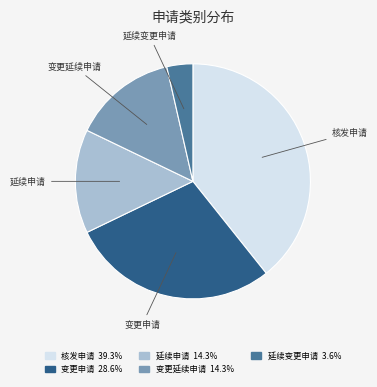

Which has a higher value, 核发申请 or 变更延续申请?

核发申请